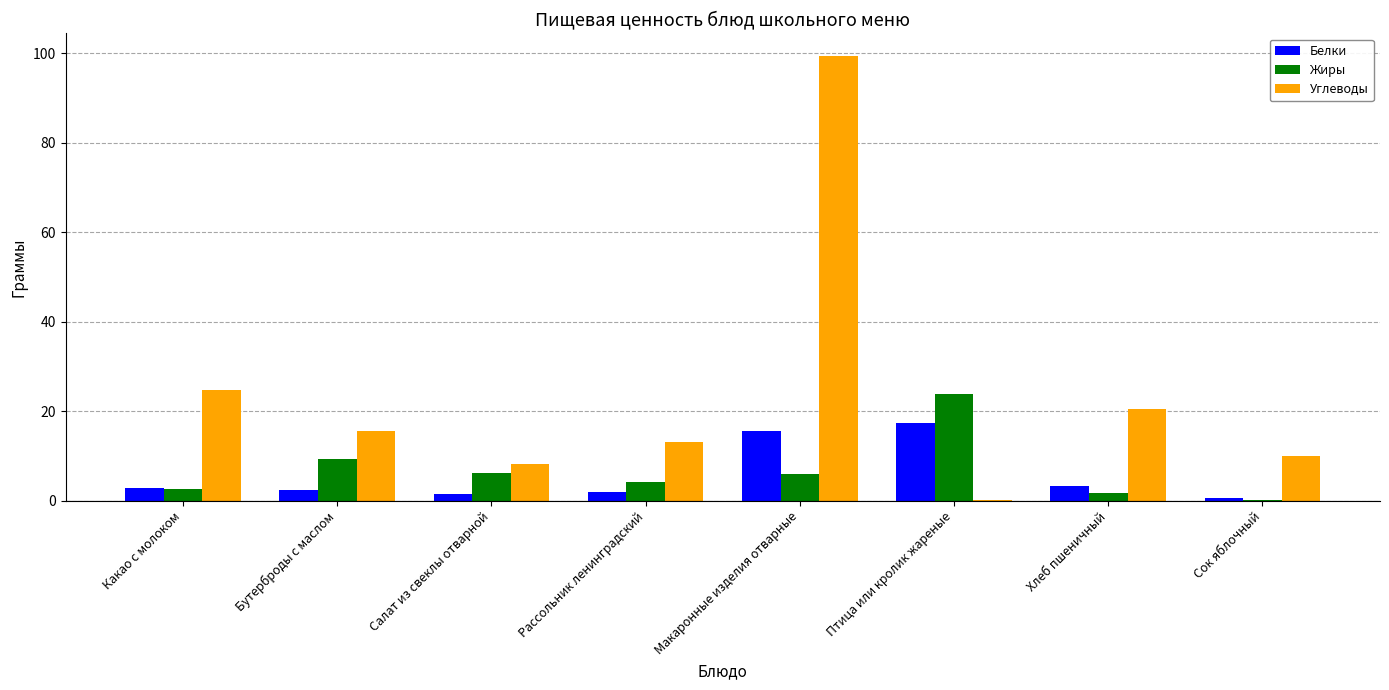

The value of Жиры at Сок яблочный is 0.1. True or false?

True